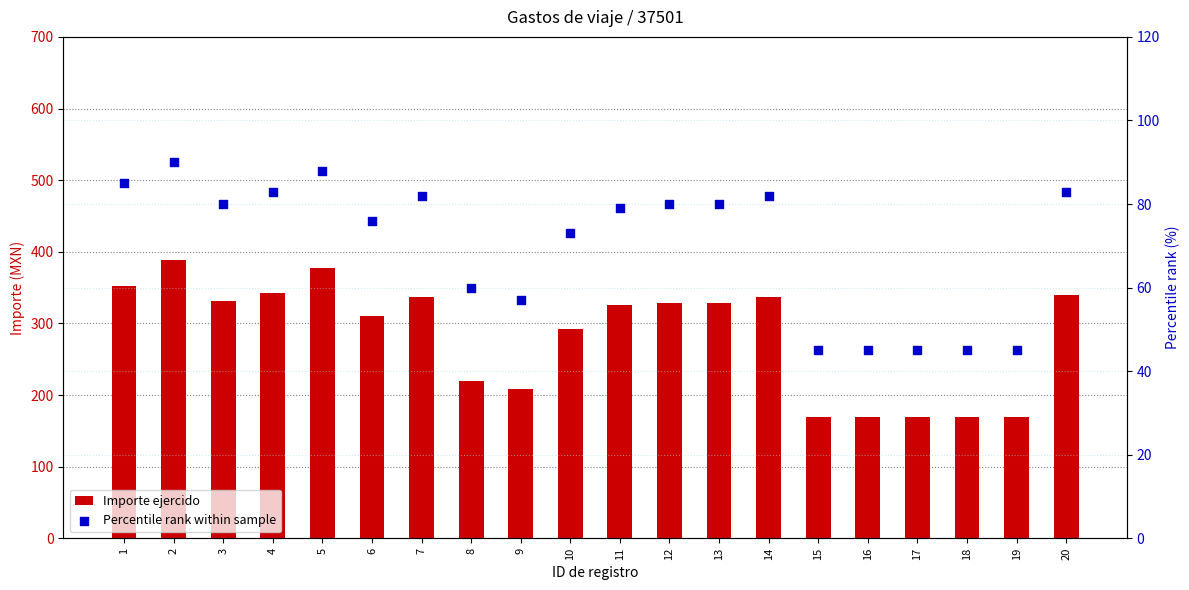

At which category is the sum across all series the highest?

2